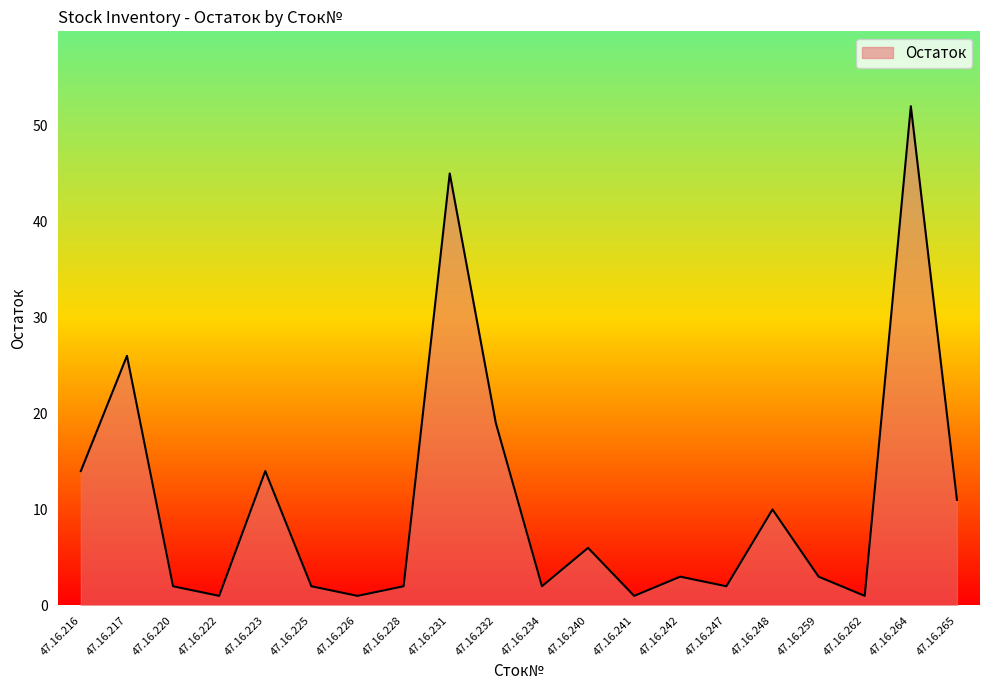

What is the sum of all values?

217